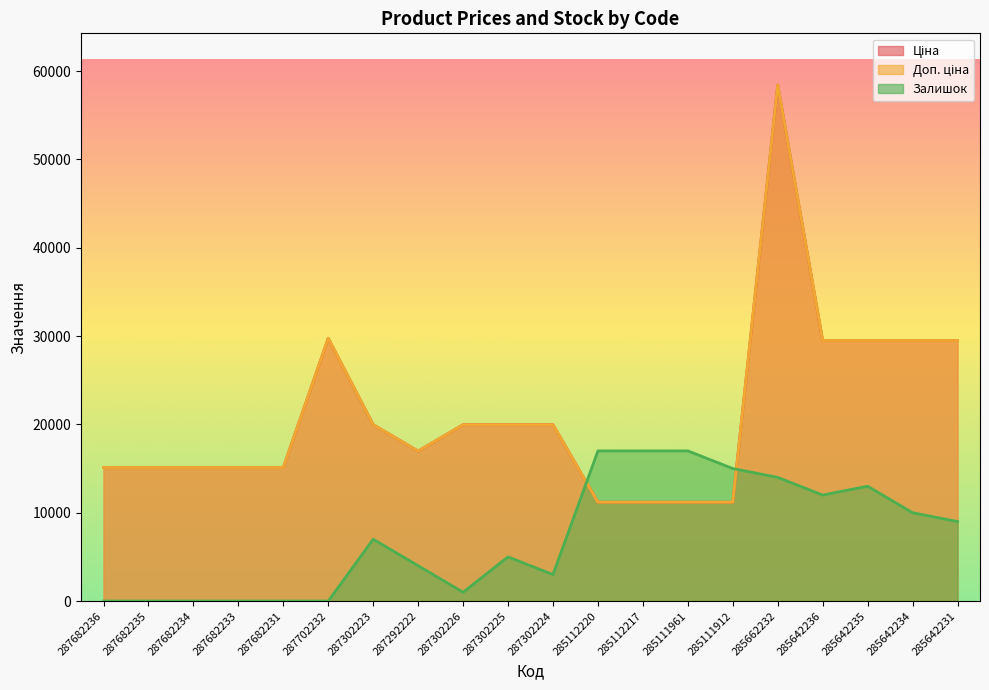

Where do Залишок and Ціна first cross each other?

287302224 and 285112220